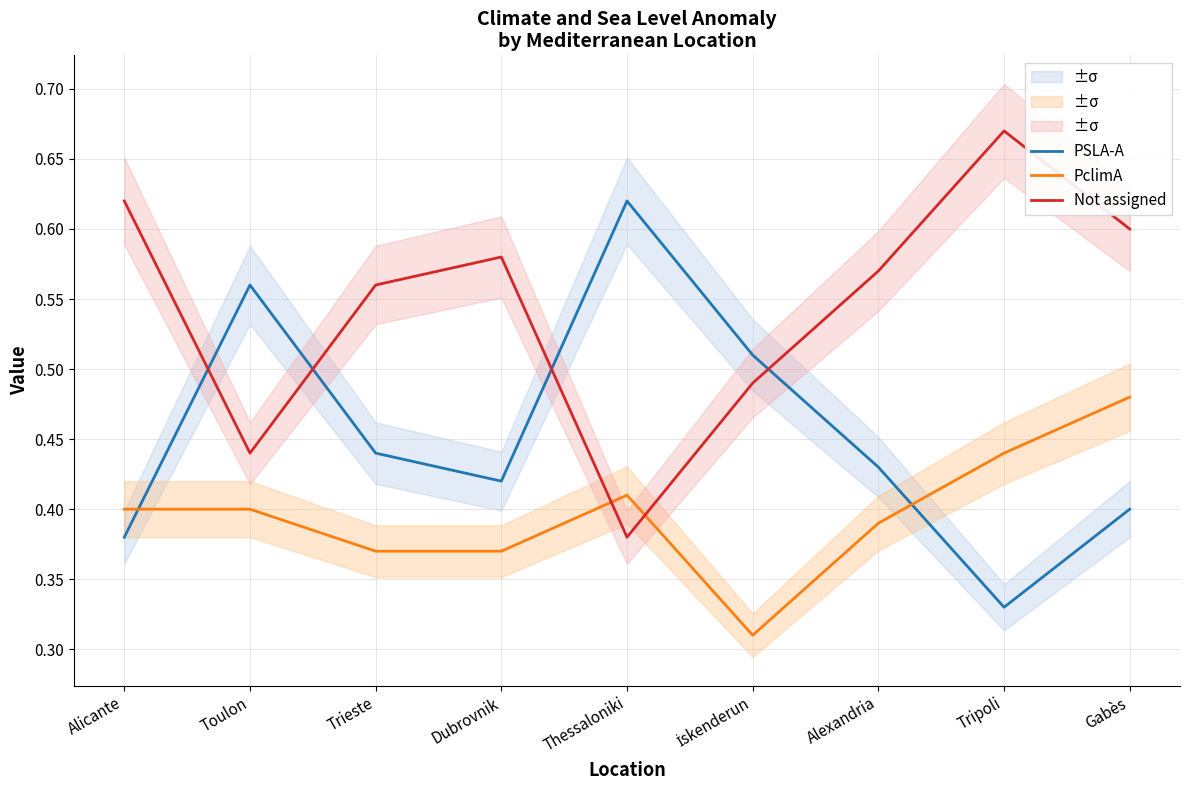

Does the chart have visible grid lines?

Yes